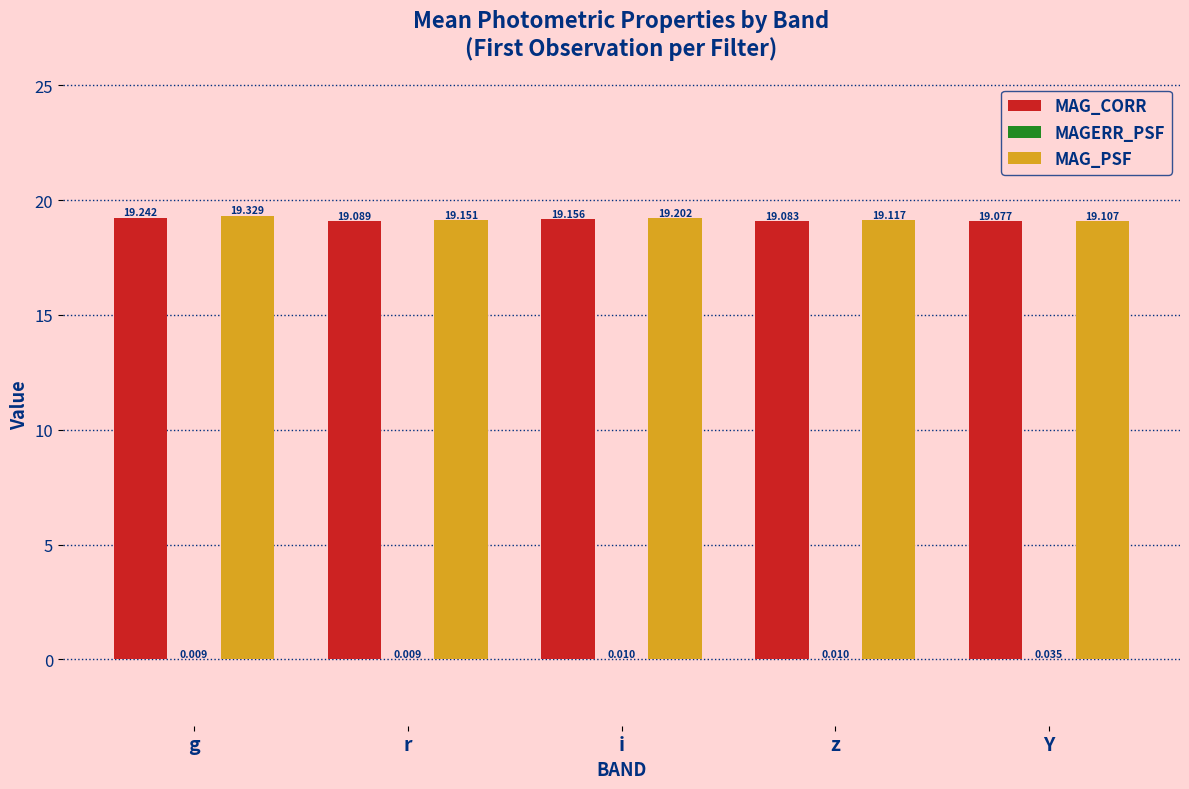

How many series are shown in this chart?

3